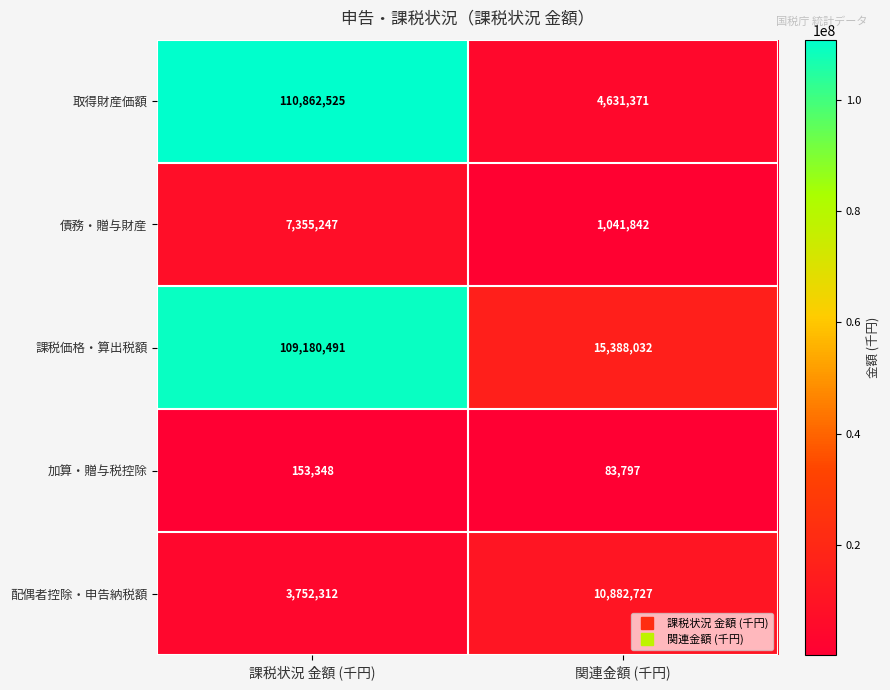

Reading right to left, list all the values displayed in this chart.

取得財産価額: 4631371	110862525
債務・贈与財産: 1041842	7355247
課税価格・算出税額: 15388032	109180491
加算・贈与税控除: 83797	153348
配偶者控除・申告納税額: 10882727	3752312